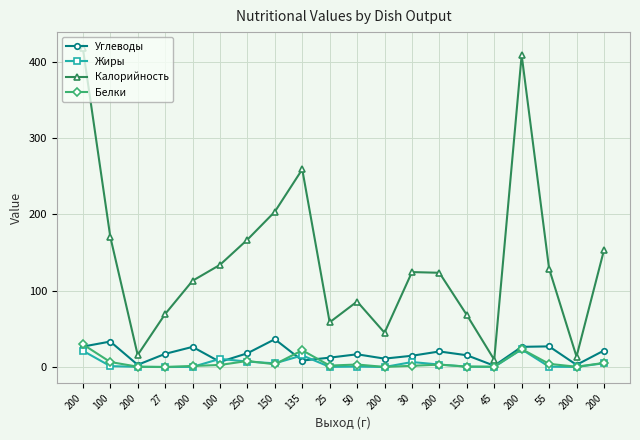

Reading right to left, what are all the values shown in this chart?

Углеводы: 21.6	2.9	27.1	26.5	1.7	15.4	20.4	14.8	11.0	16.7	12.3	8.5	36.4	18.0	6.7	26.4	17.2	2.9	33.4	26.8
Жиры: 5.0	0.1	0.4	23.2	0.1	0.5	3.2	6.5	0.0	0.6	0.2	15.3	4.8	7.2	10.7	0.2	0.0	0.3	1.2	21.3
Калорийность: 153.0	13.7	128.9	408.7	9.6	68.2	123.5	124.4	45.0	85.8	58.6	259.0	203.5	166.9	133.9	113.0	69.4	15.8	170.8	417.9
Белки: 5.4	0.4	4.2	23.6	0.5	0.6	3.2	1.6	0.1	3.3	1.9	22.0	3.6	7.9	2.7	1.4	0.1	0.5	6.6	29.7